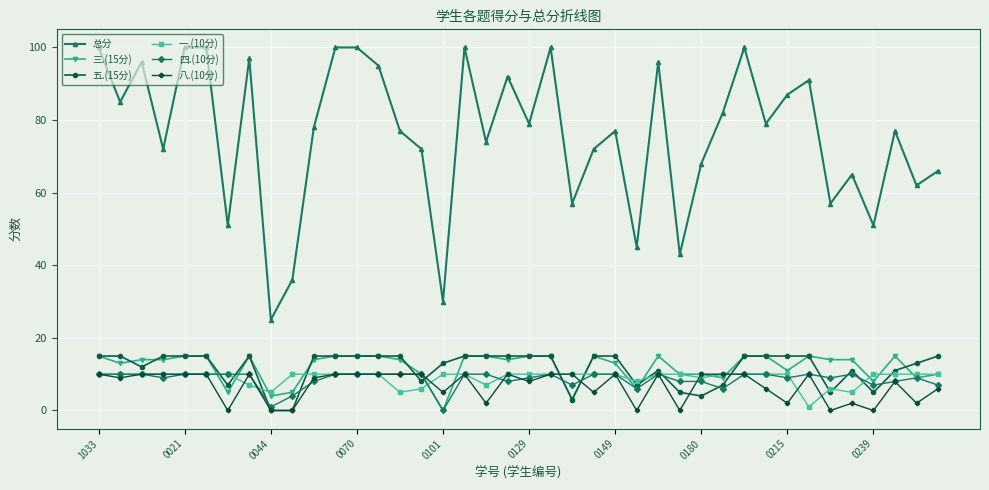

Does the chart have visible grid lines?

Yes